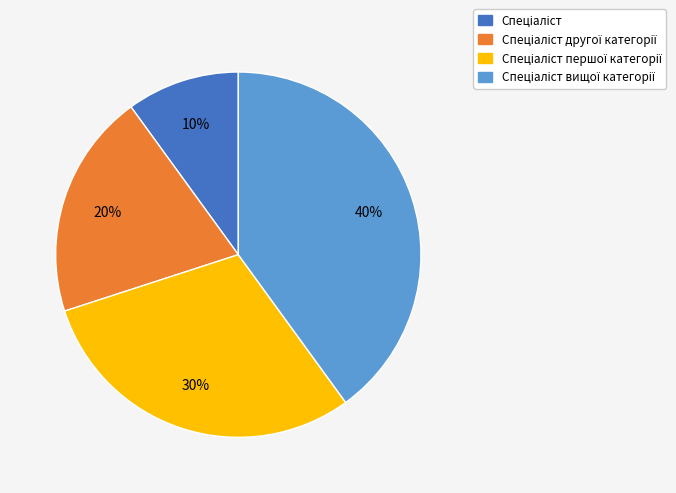

To the nearest percent, what is the average slice percentage?

25%